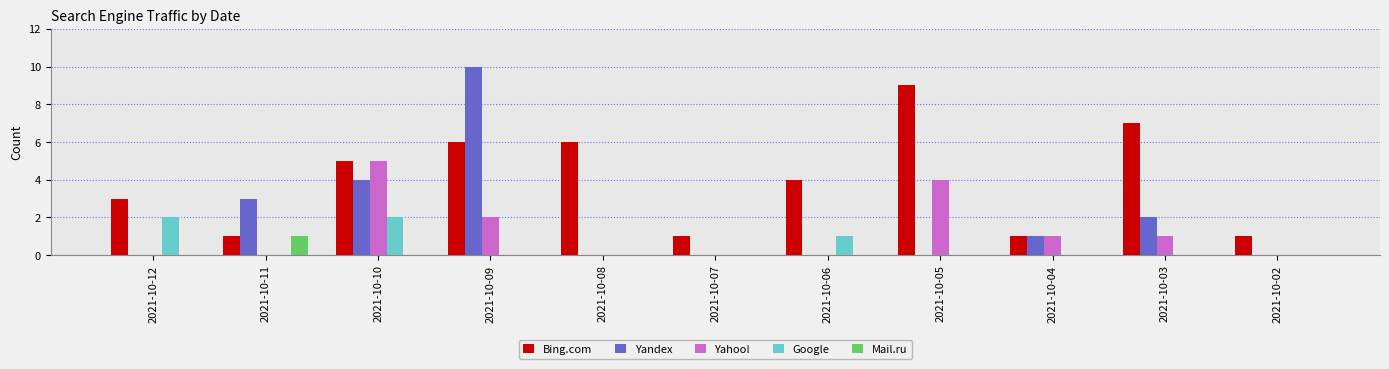

How many distinct data groups are displayed?

5